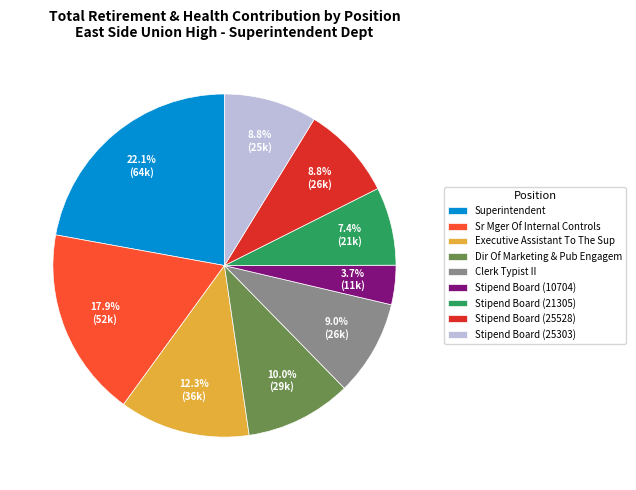

To the nearest percent, what percentage of the pie is Stipend Board (10704)?

4%